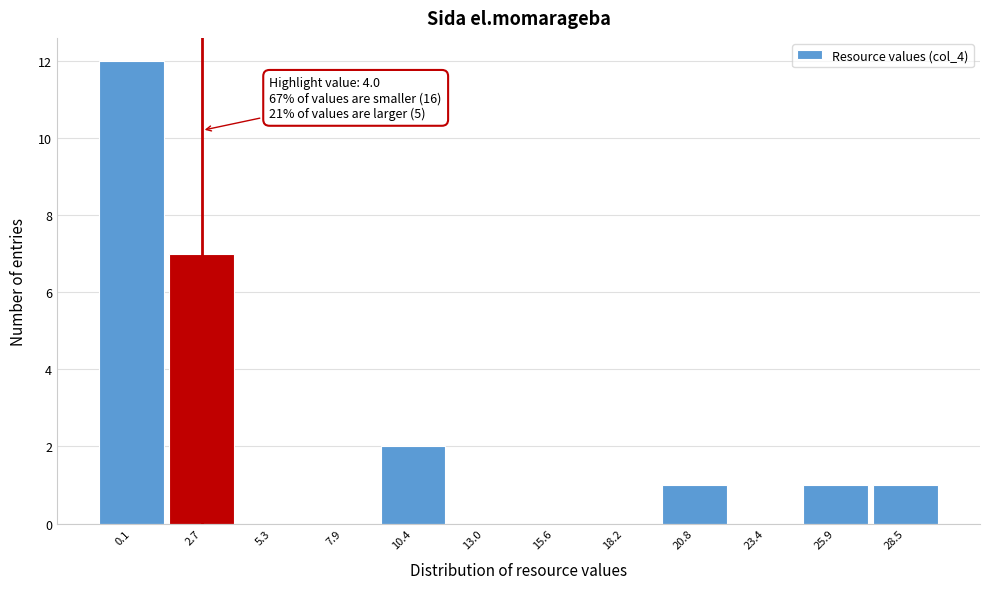

Reading left to right, transcribe all the data shown in this chart.

0.1=12	2.7=7	5.3=0	7.9=0	10.4=2	13.0=0	15.6=0	18.2=0	20.8=1	23.4=0	25.9=1	28.5=1